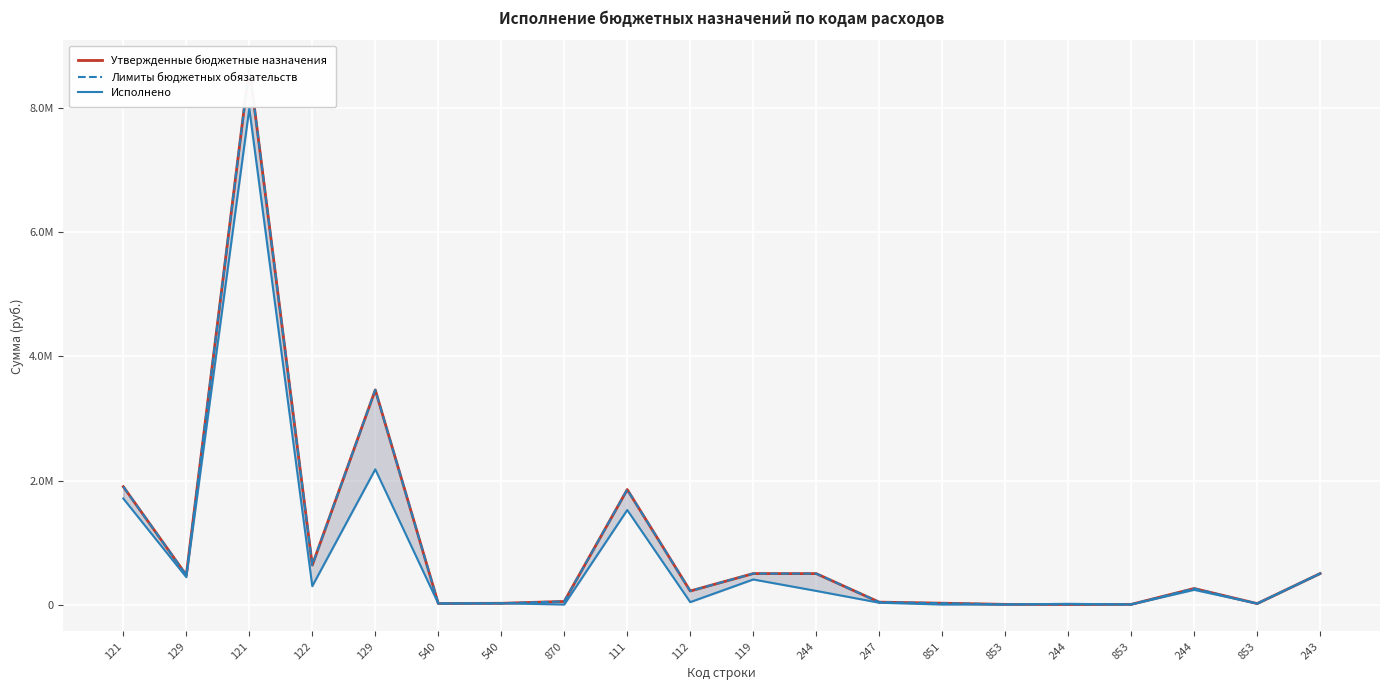

What is the difference between the maximum and minimum values in the Исполнено series?

7998439.9